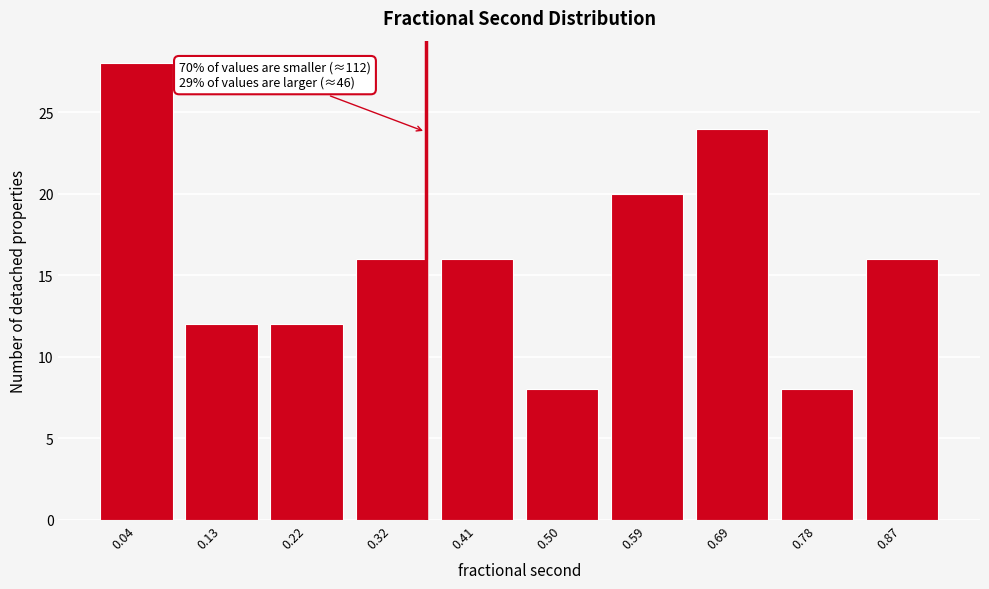

Reading left to right, transcribe all the data shown in this chart.

28	12	12	16	16	8	20	24	8	16